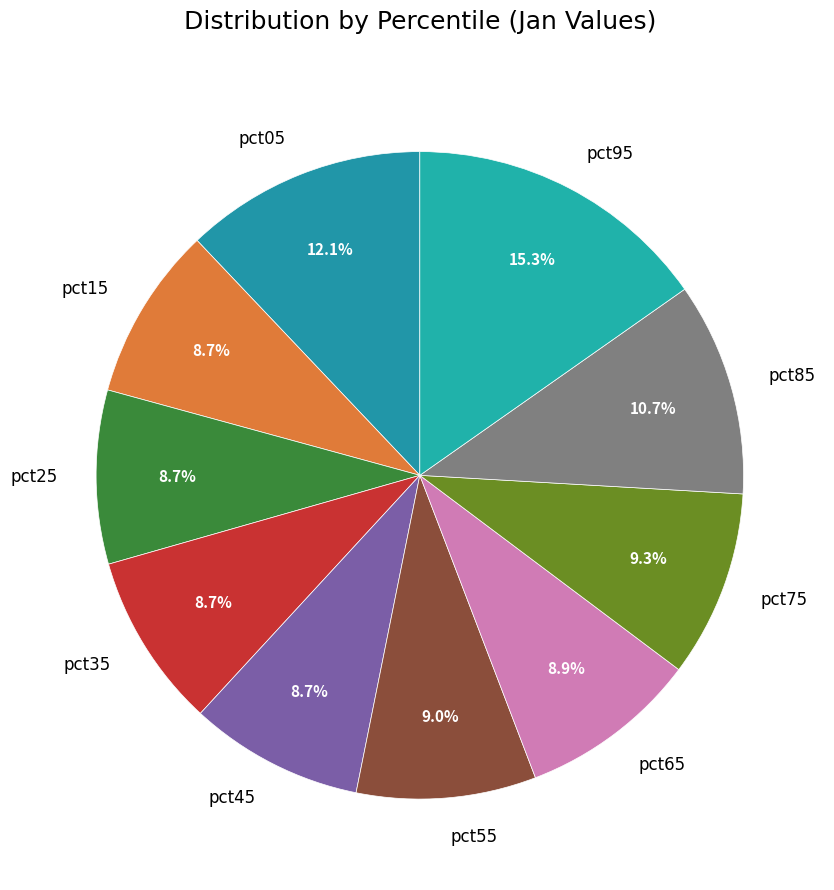

What is the largest slice in the pie chart?

pct95